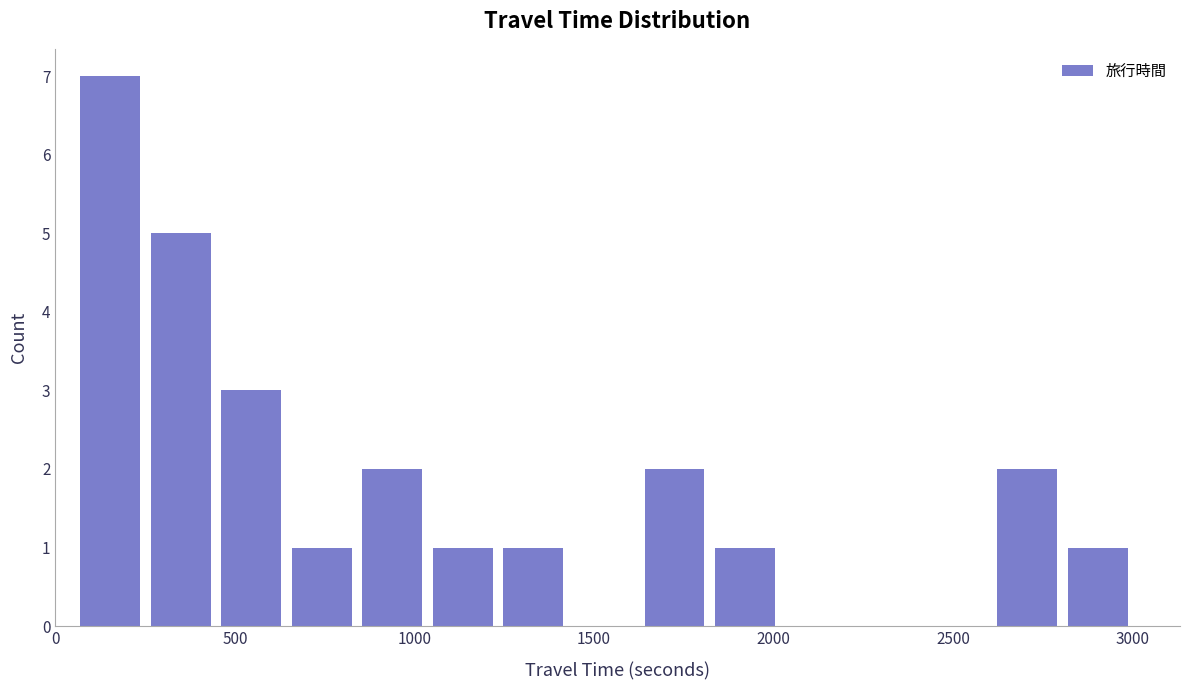

Read against the x-axis, roughly where is the centre of the tallest bar?

150